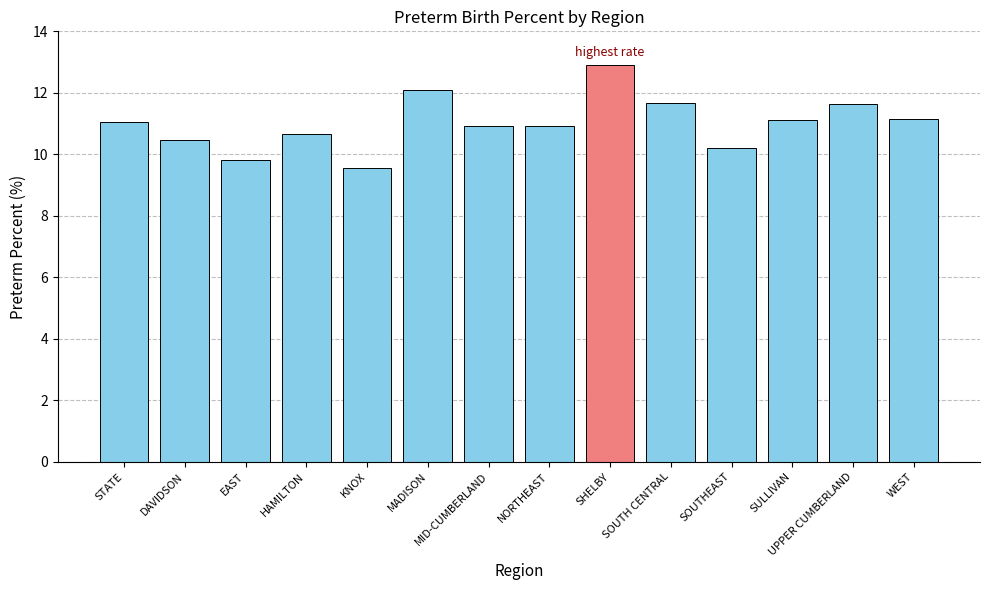

What is the minimum value shown in the chart?

9.6